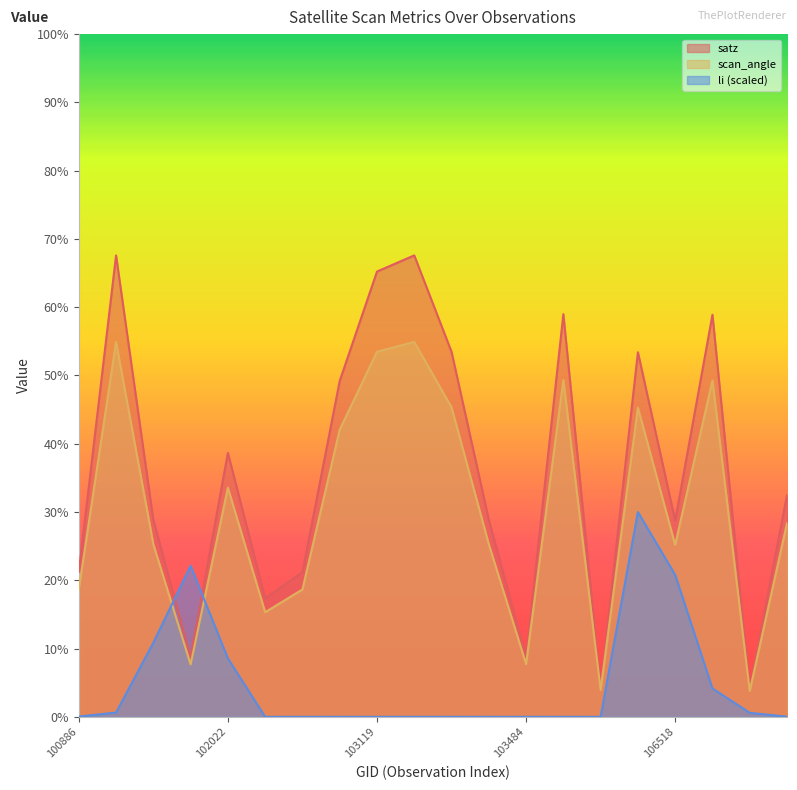

Between which two adjacent categories do li and satz first intersect?

101395 and 101518